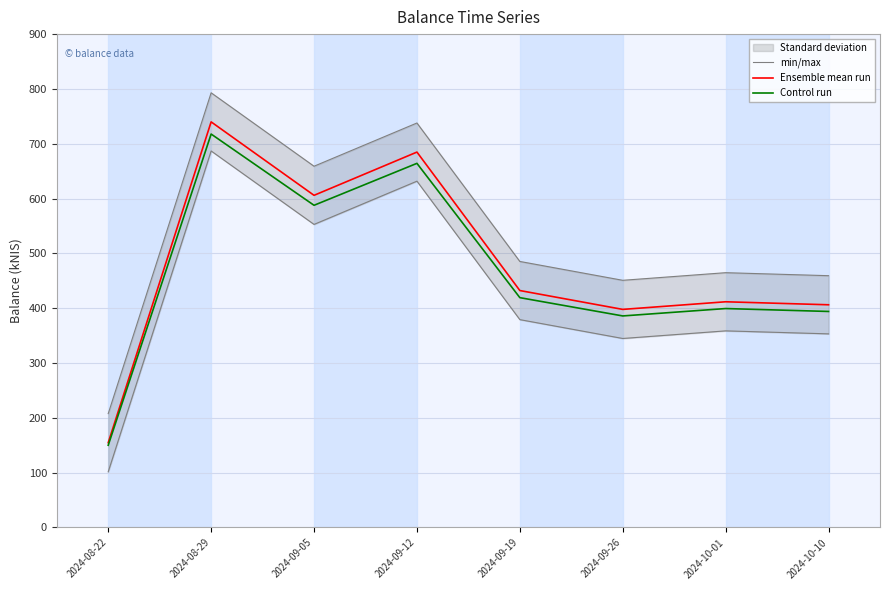

What is the difference between the Control run values at 2024-09-26 and 2024-10-01?

13.5